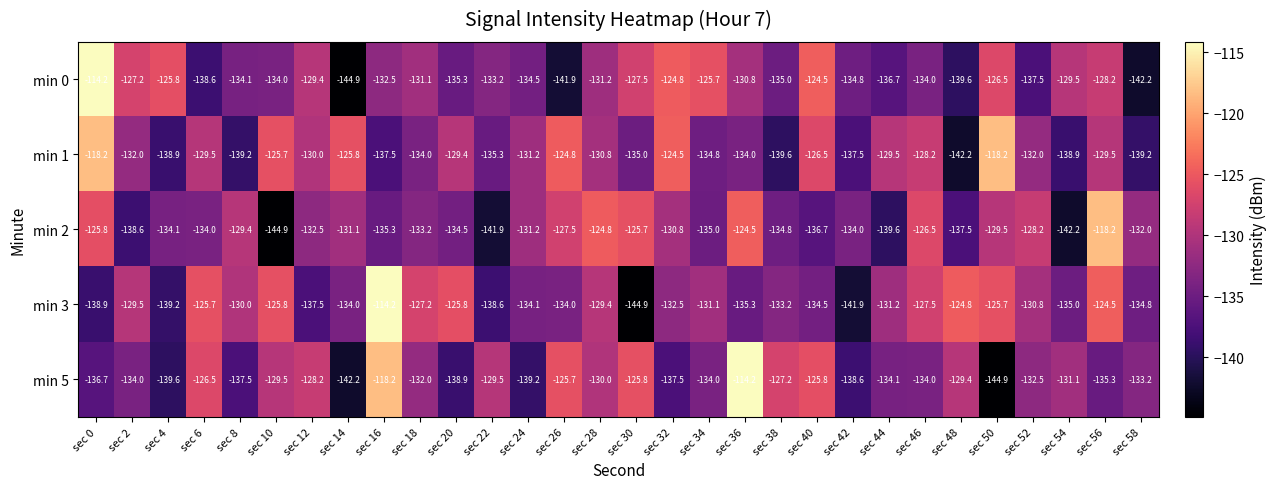

Which series has the largest total across all categories?

min 3